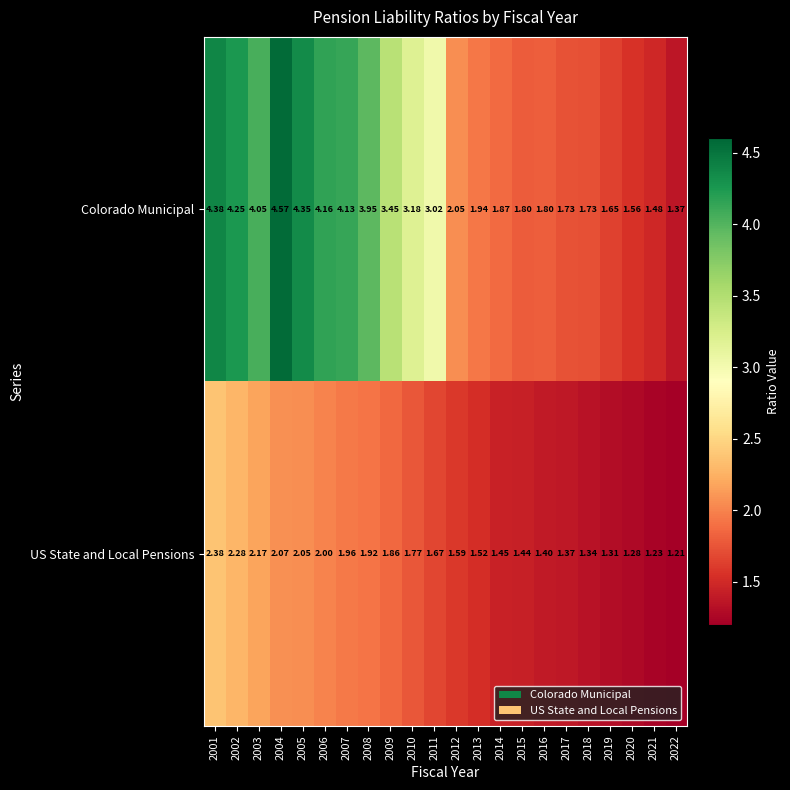

Which series has the largest total across all categories?

Colorado Municipal